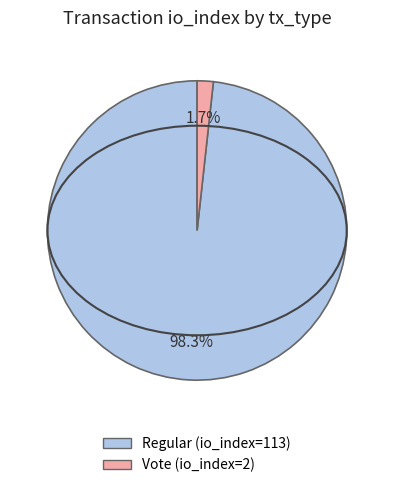

What percentage is the Regular (io_index=113) slice, to the nearest percent?

98%